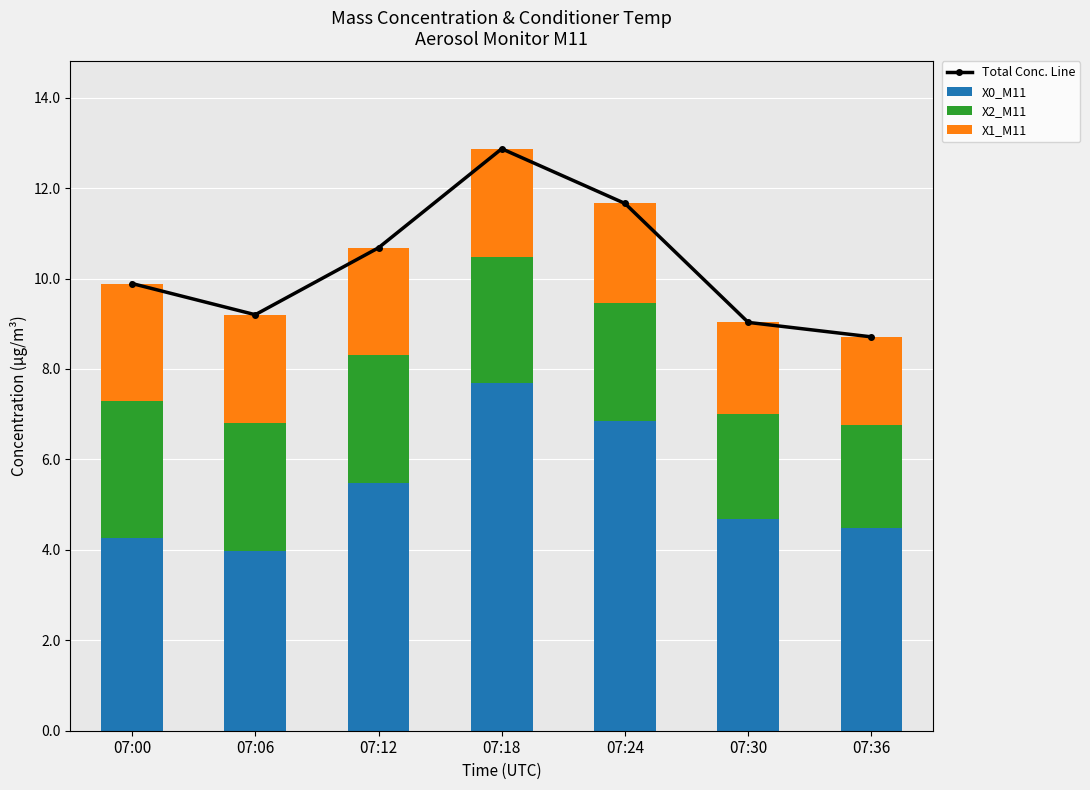

True or false: X0_M11 has a value of 4.5 at 07:36.

True